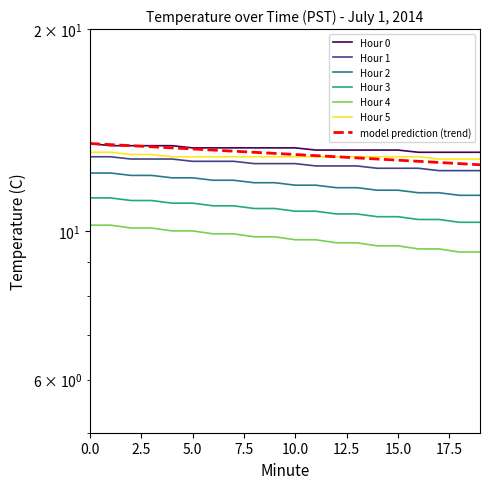

List the series in order of their peak value, highest first.

Hour 0, Hour 5, Hour 1, Hour 2, Hour 3, Hour 4